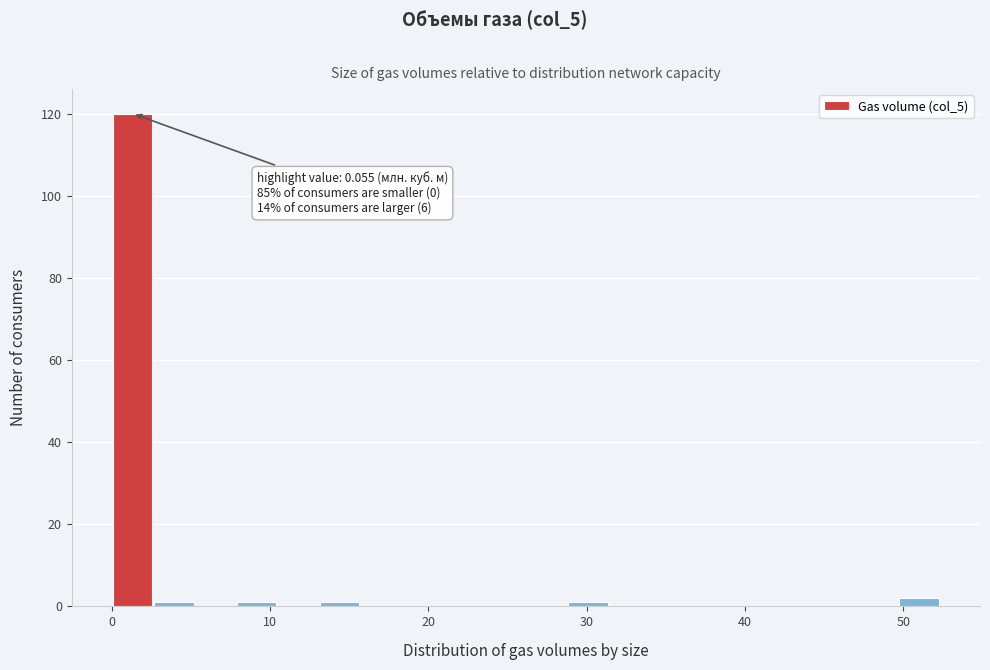

Read against the x-axis, roughly where is the centre of the tallest bar?

1